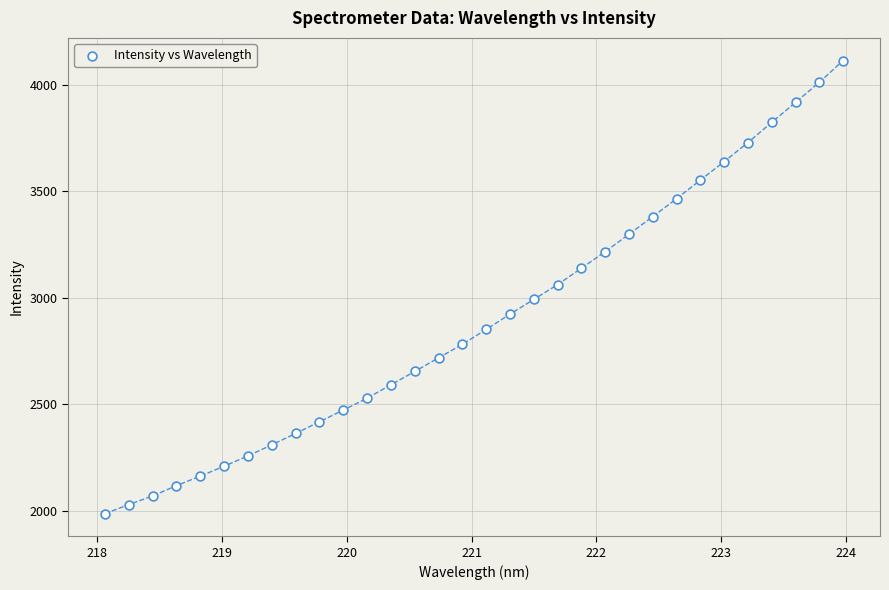

What is the range of Y values (max minus min)?

2127.9